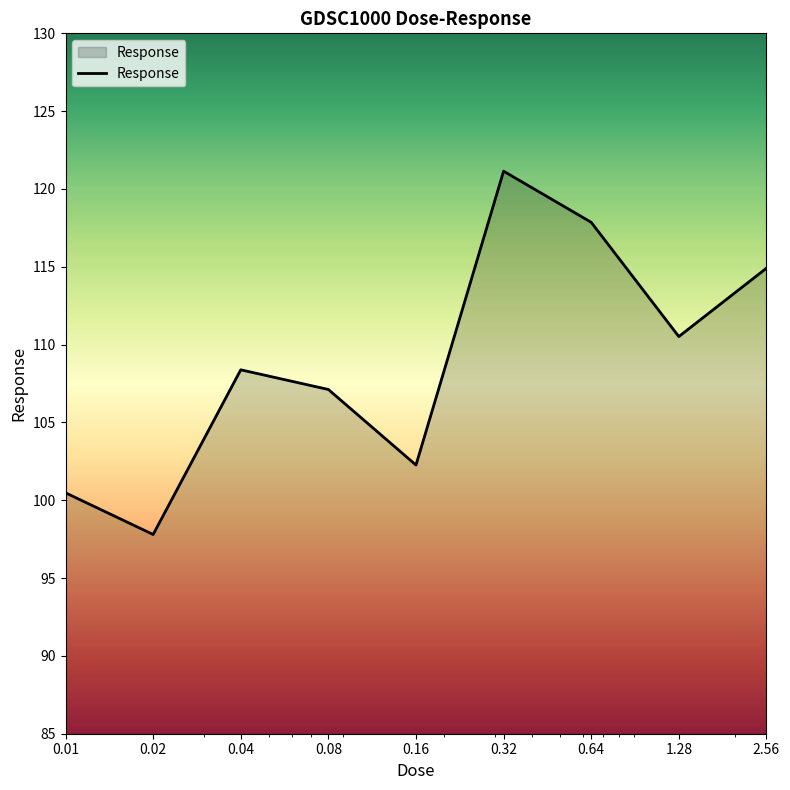

What is the greatest value displayed?

121.1